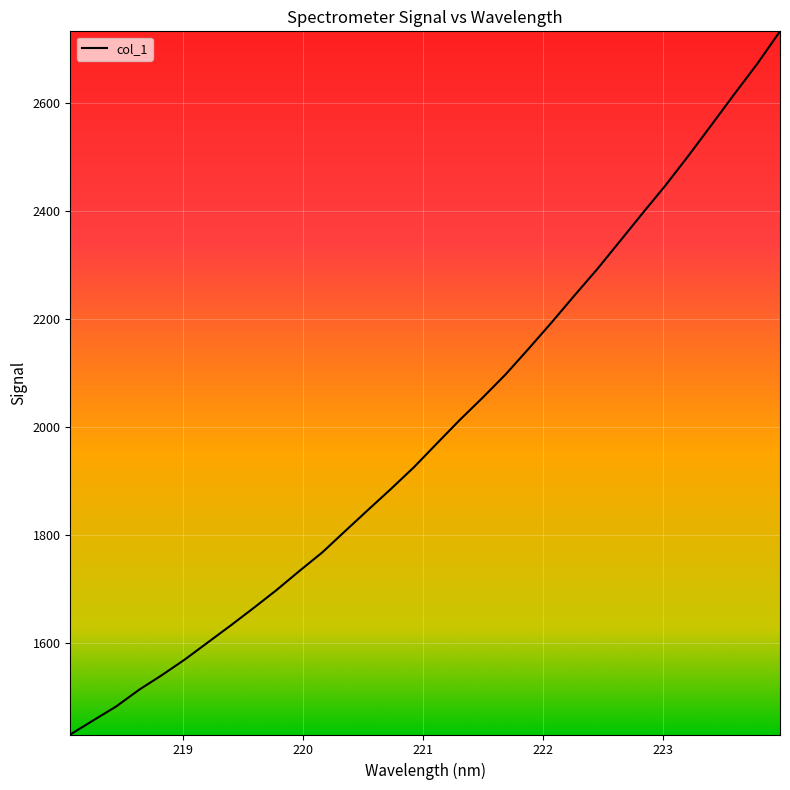

What is the maximum value shown in the chart?

2732.1